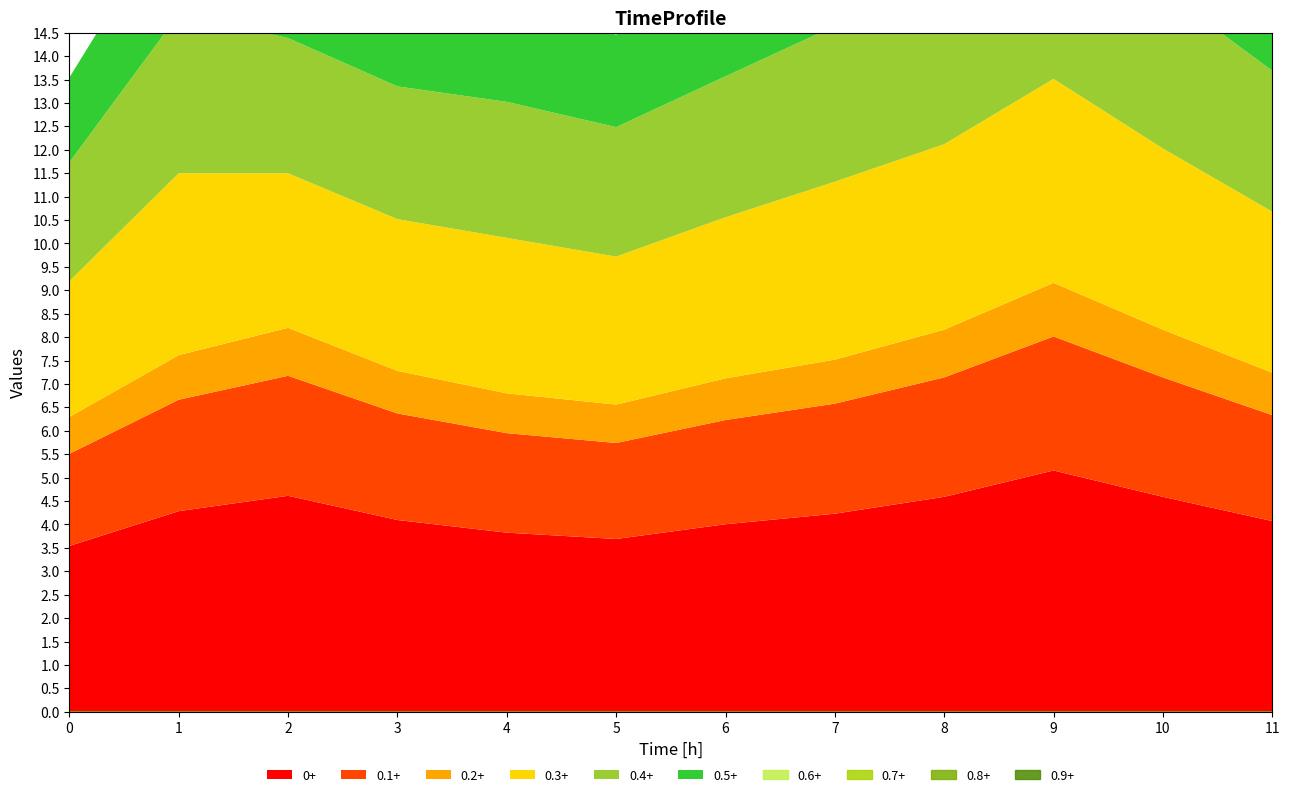

True or false: P1 and P2 intersect in this chart.

False